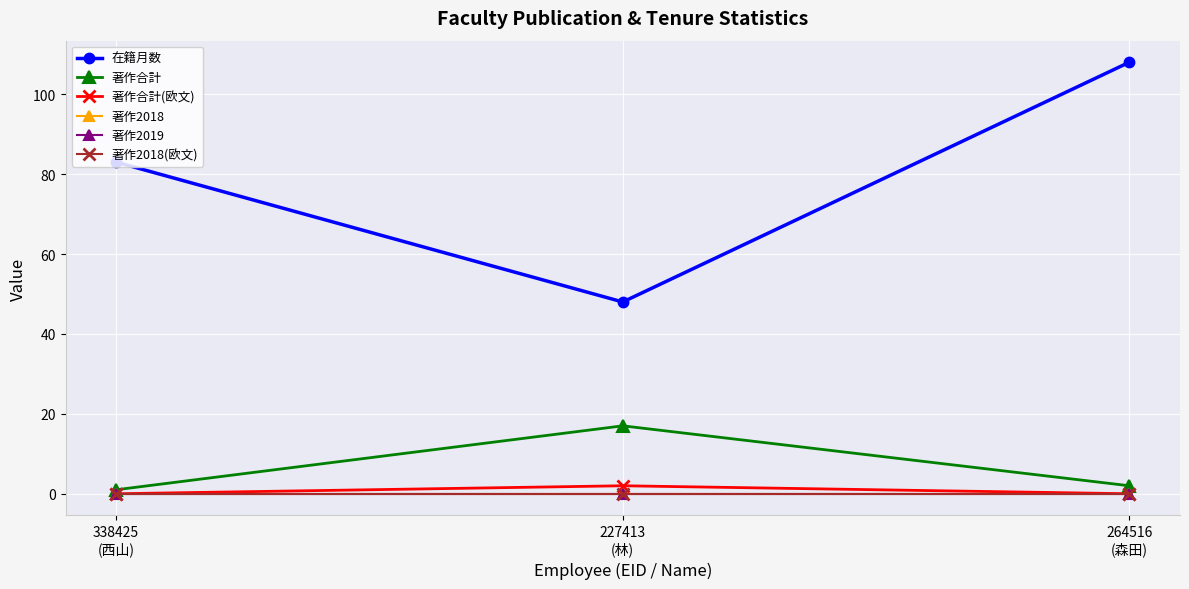

Which label corresponds to the smallest value in the chart?

338425
(西山)